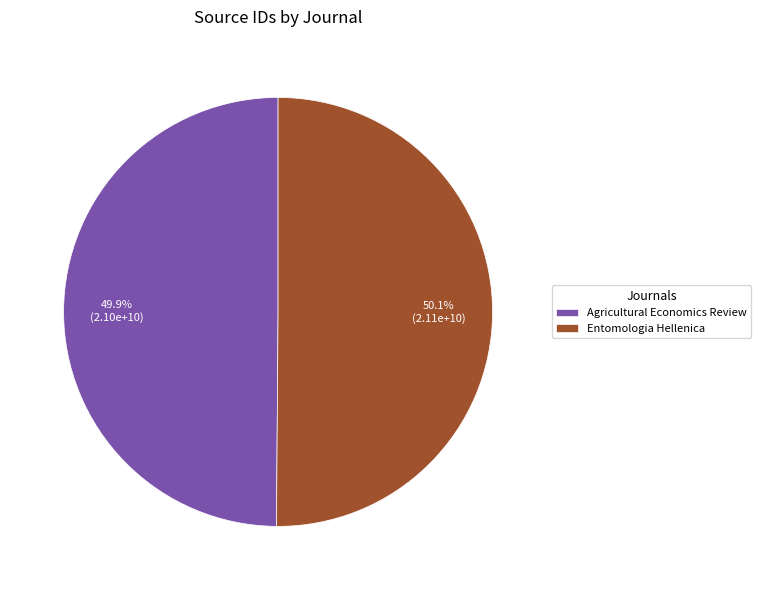

What percentage do Agricultural Economics Review and Entomologia Hellenica together represent?

100.0%